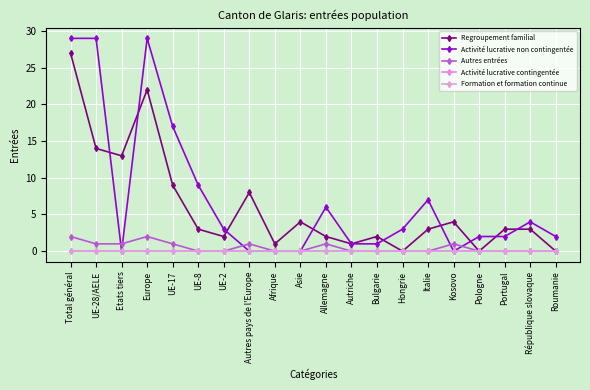

Does the chart display data point markers on the line(s)?

Yes